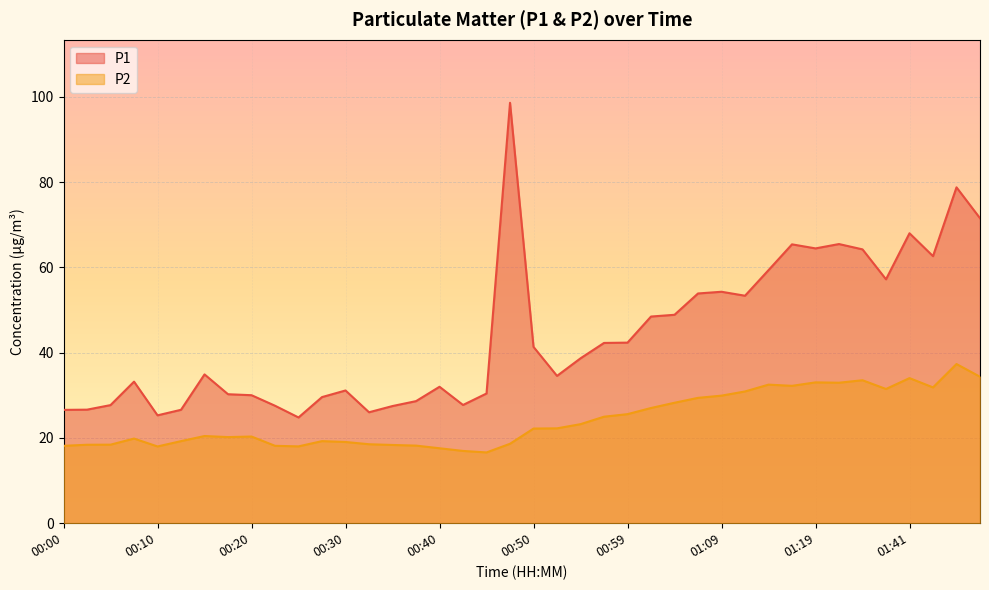

Count the number of data series in this chart.

2